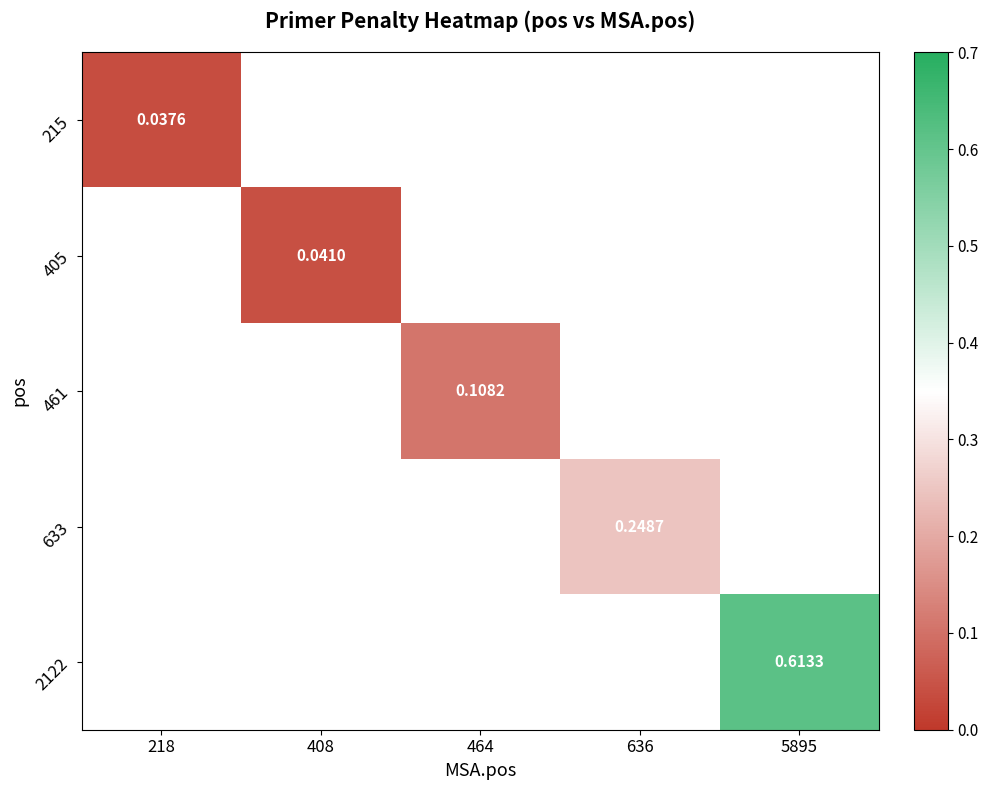

Is the value of 405 at 5895 greater than the value of 2122 at 218?

No